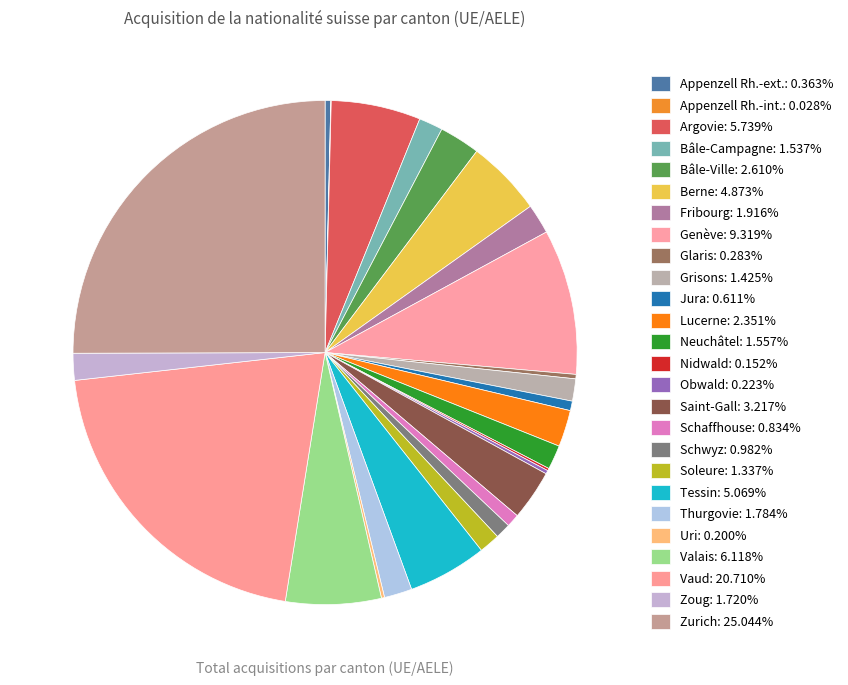

Is the sum of Fribourg and Soleure greater than half?

No